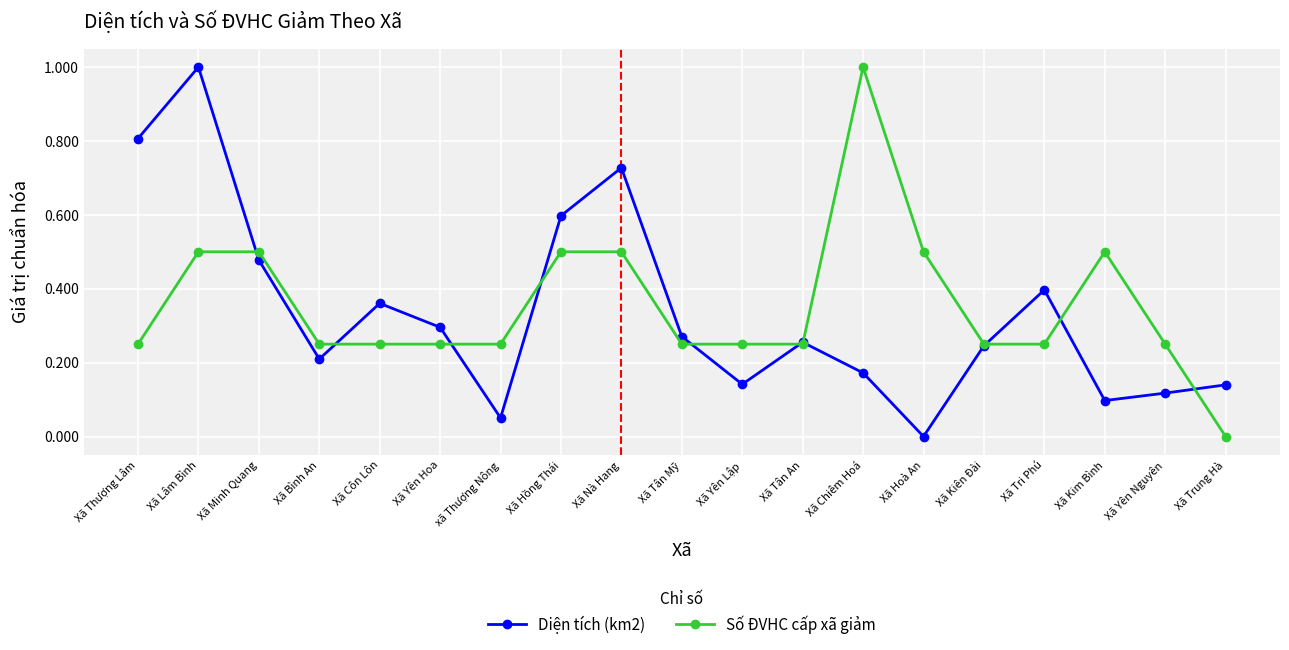

Where is Diện tích (km2) nearest to the value 0?

Xã Hoà An